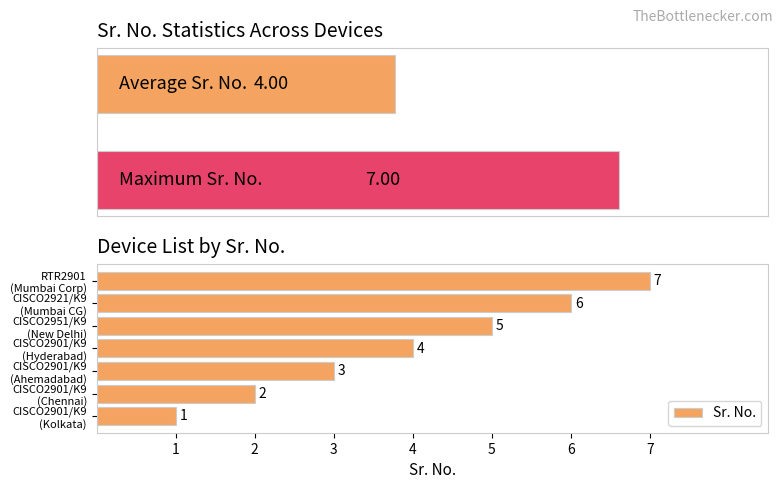

What is the difference between the second highest and minimum values in the Sr. No. series?

5